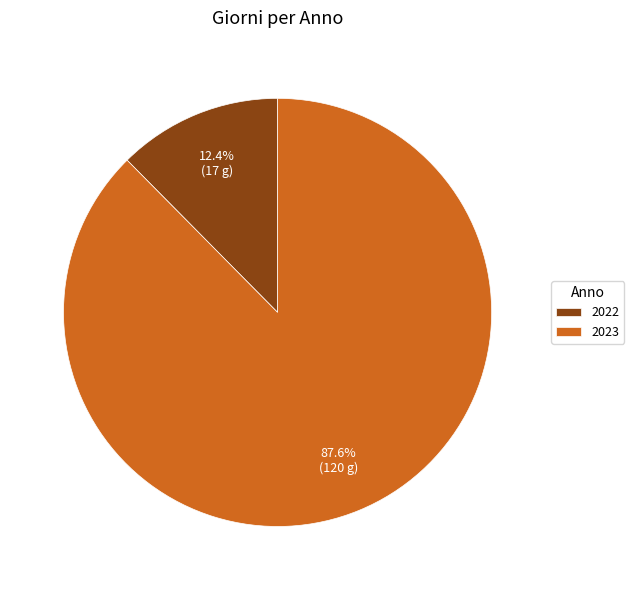

Is it true that 2023 is 88% of the pie?

True